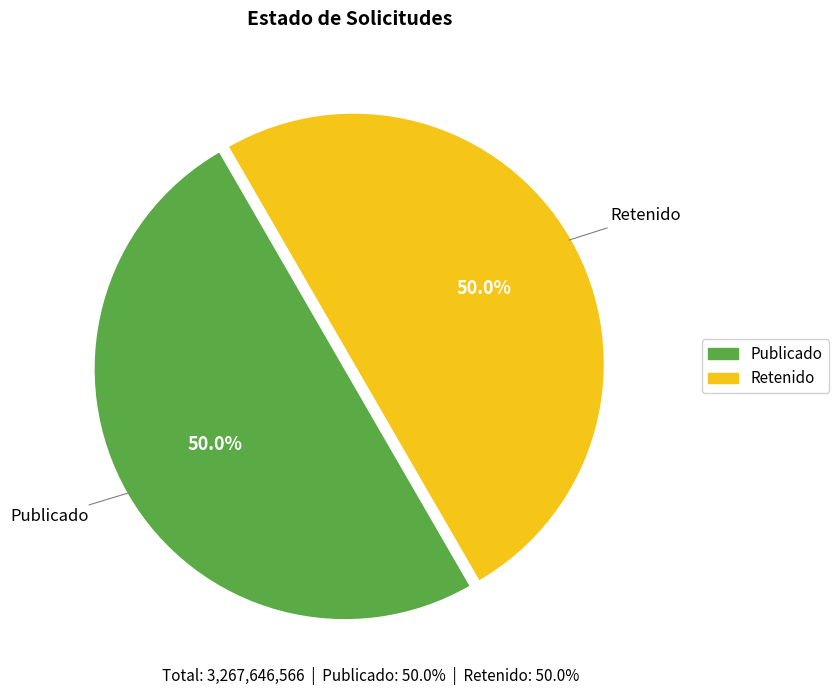

How many slices are in this pie chart?

2